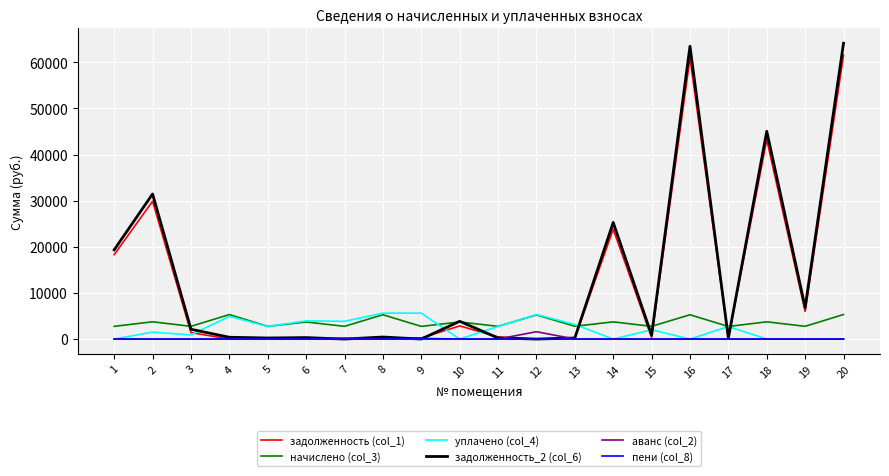

Between 11 and 16, which series saw the biggest shift?

задолженность_2 (col_6)